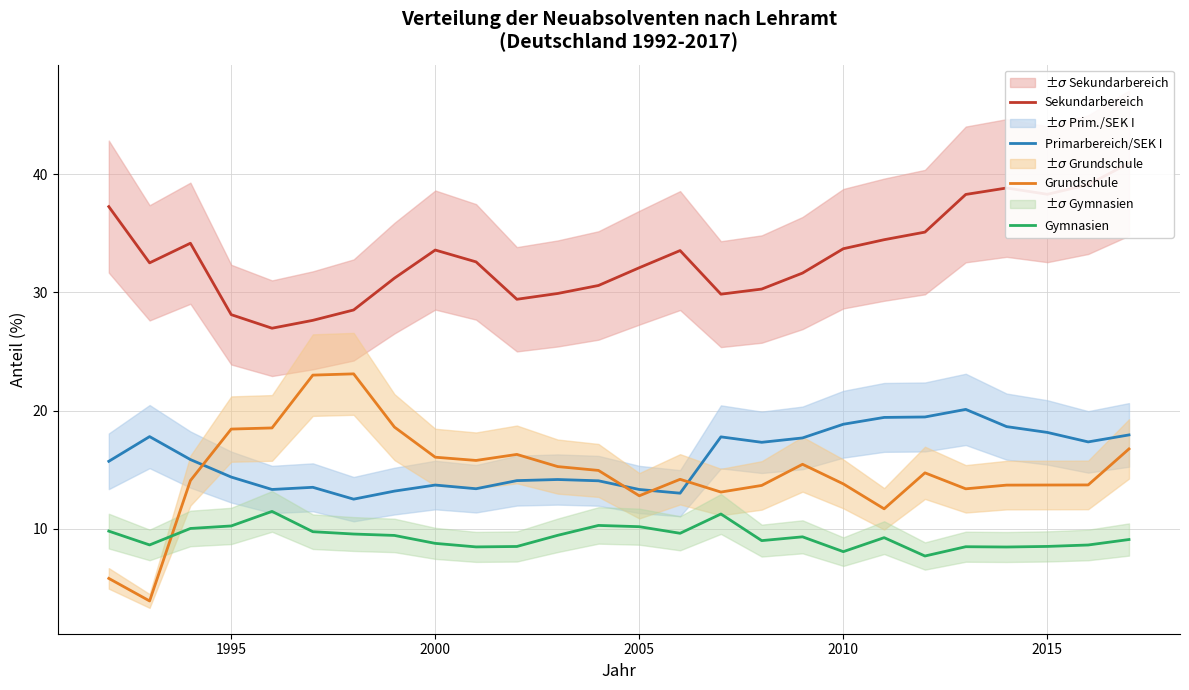

True or false: Primarbereich/SEK I and Gymnasien cross at least once.

False